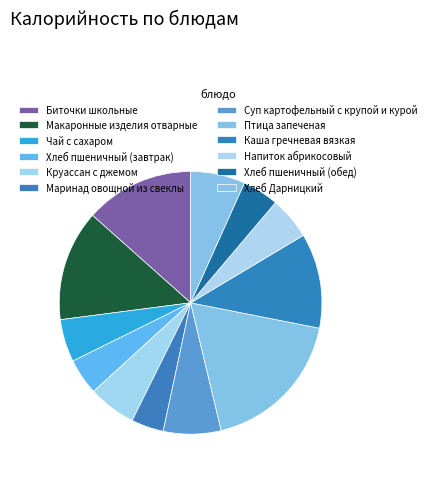

How many segments does this pie chart have?

12